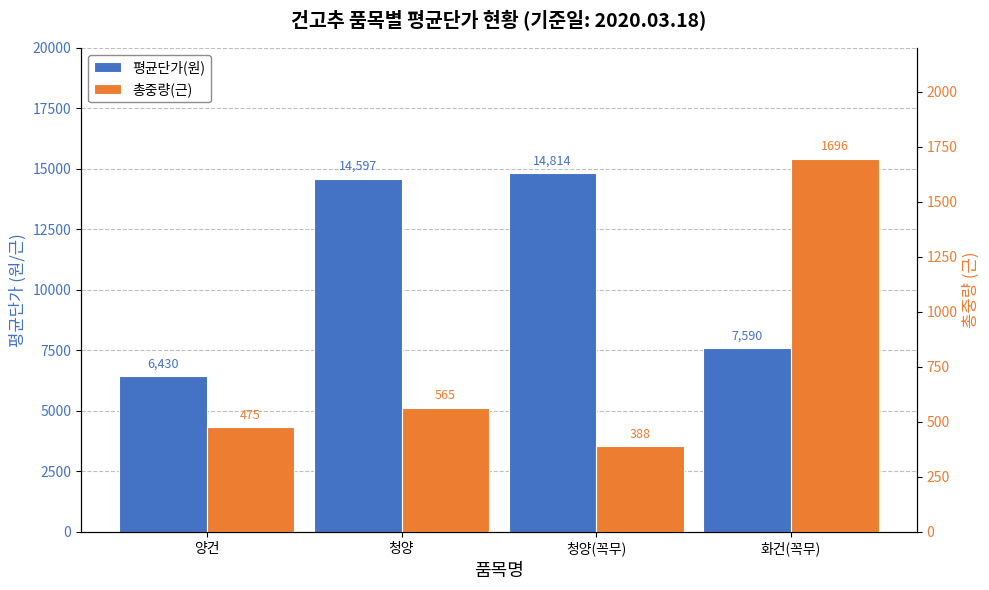

Reading left to right, list all the values displayed in this chart.

평균단가(원): 양건=6430.0	청양=14597.0	청양(꼭무)=14814.0	화건(꼭무)=7590.0
총중량(근): 양건=475.0	청양=565.0	청양(꼭무)=388.3	화건(꼭무)=1696.0